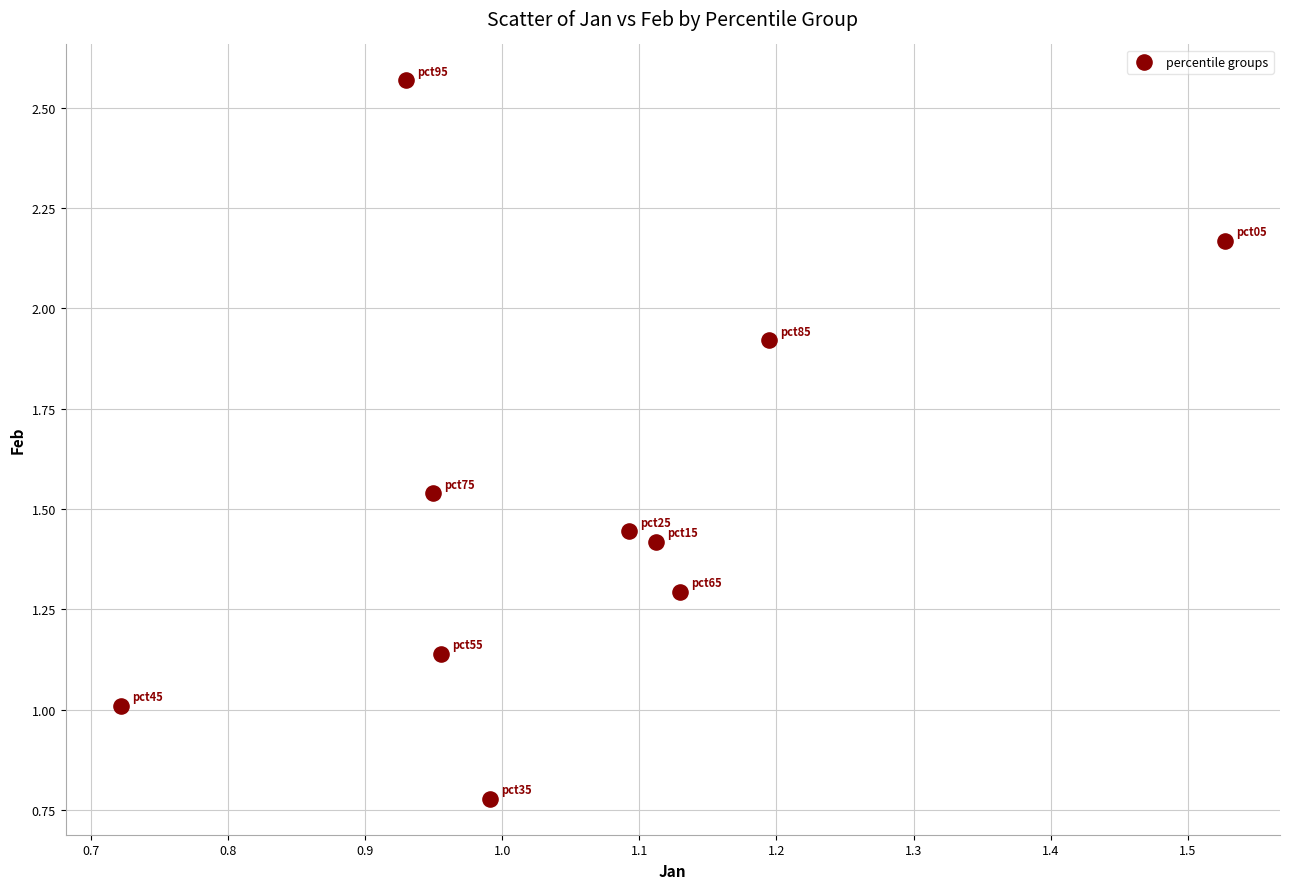

What is the range of Y values (max minus min)?

1.8